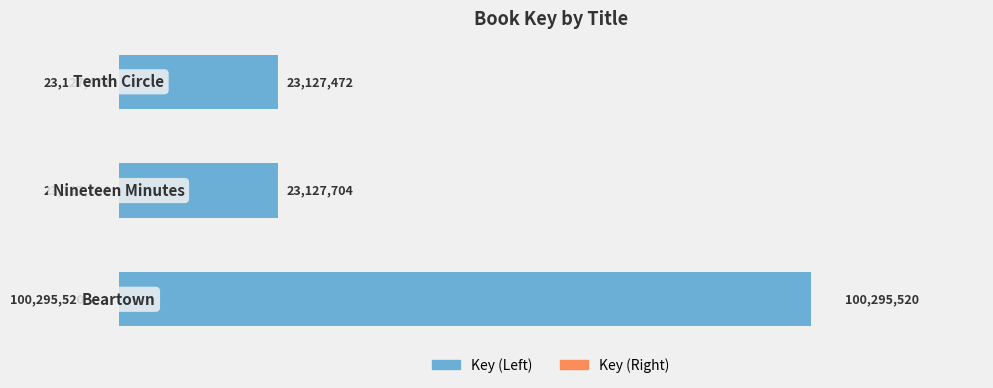

What is the smallest value displayed?

23127472